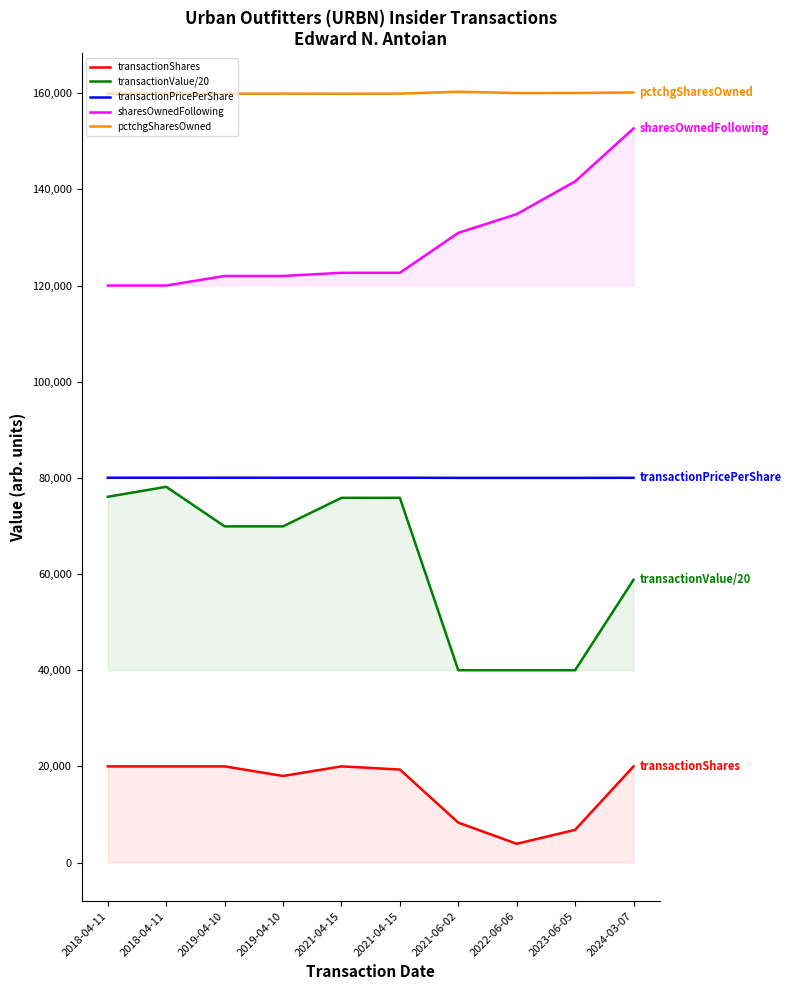

What is the label of the 6th point from the left?

2021-04-15